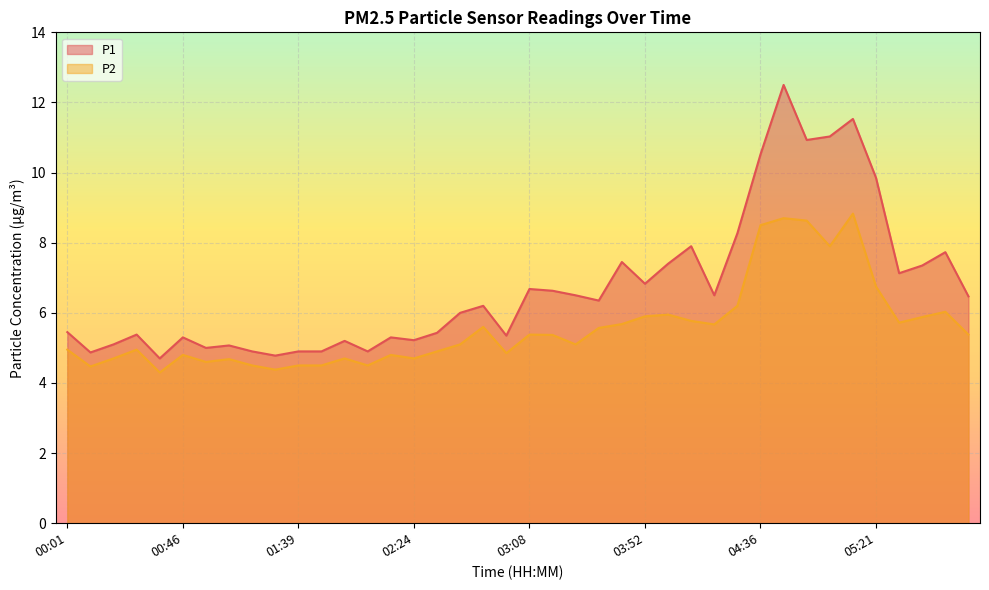

List the labels in order of P2 value, largest first.

05:12, 04:45, 04:54, 04:36, 05:03, 05:21, 04:28, 05:47, 04:01, 03:52, 05:38, 04:10, 05:30, 03:43, 04:19, 02:50, 03:34, 03:08, 05:56, 03:17, 02:41, 03:26, 00:01, 00:28, 02:33, 02:59, 00:46, 02:15, 00:19, 01:57, 02:24, 01:04, 00:55, 01:12, 01:39, 01:48, 02:06, 00:10, 01:30, 00:37